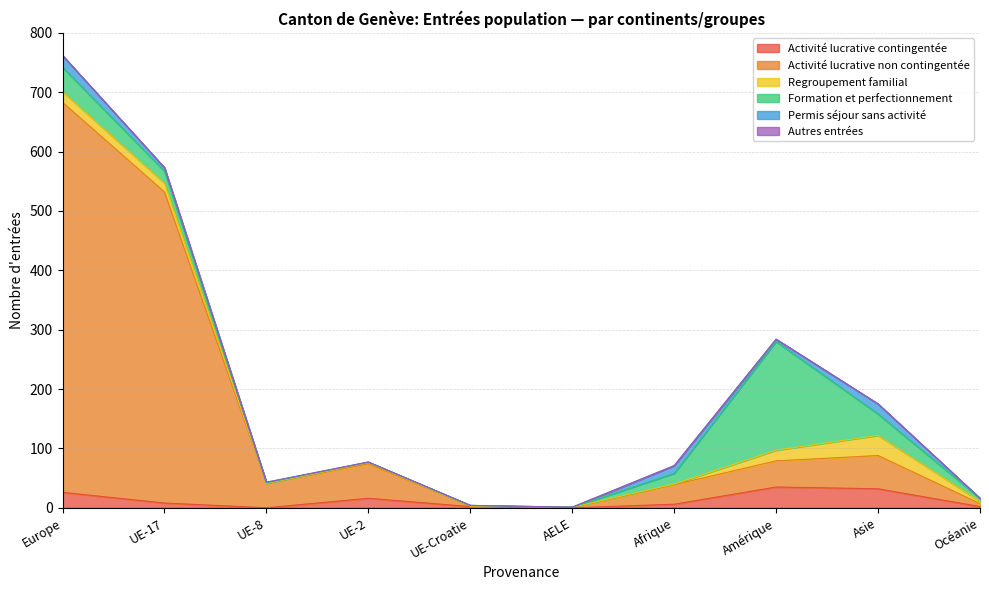

Is the value of Permis séjour sans activité at UE-17 greater than the value of Activité lucrative contingentée at Amérique?

No